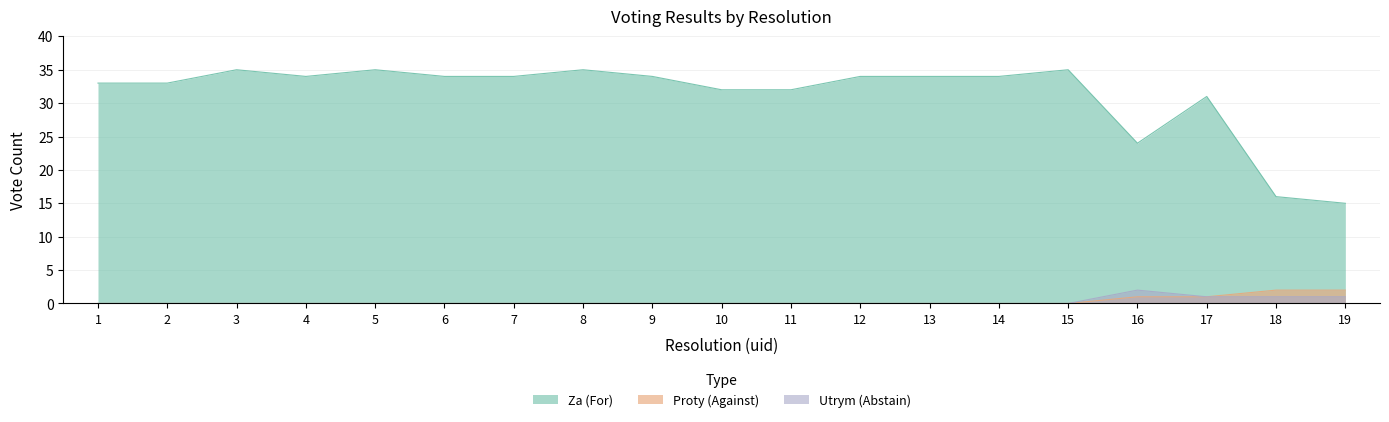

At which category does the chart reach its peak across all series?

3